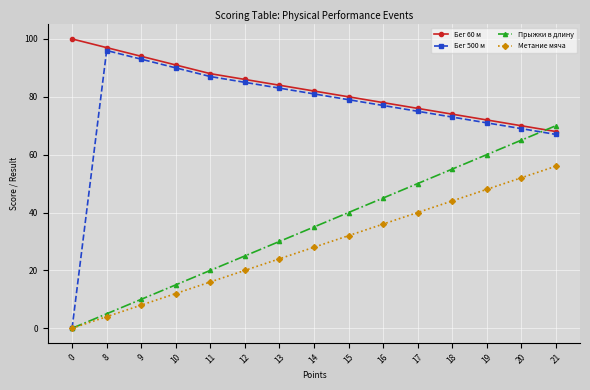

List the series in order of their peak value, highest first.

Бег 60 м, Бег 500 м, Прыжки в длину, Метание мяча